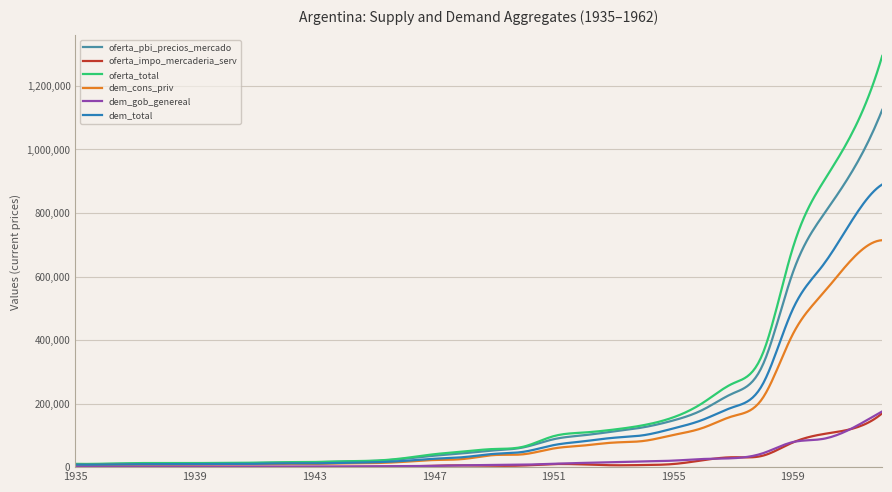

Which series has the widest spread of values?

oferta_total